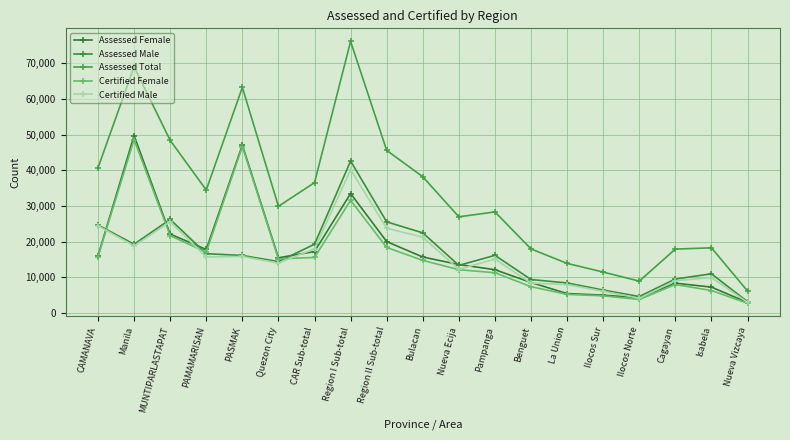

What is the label of the 10th point from the left?

Bulacan